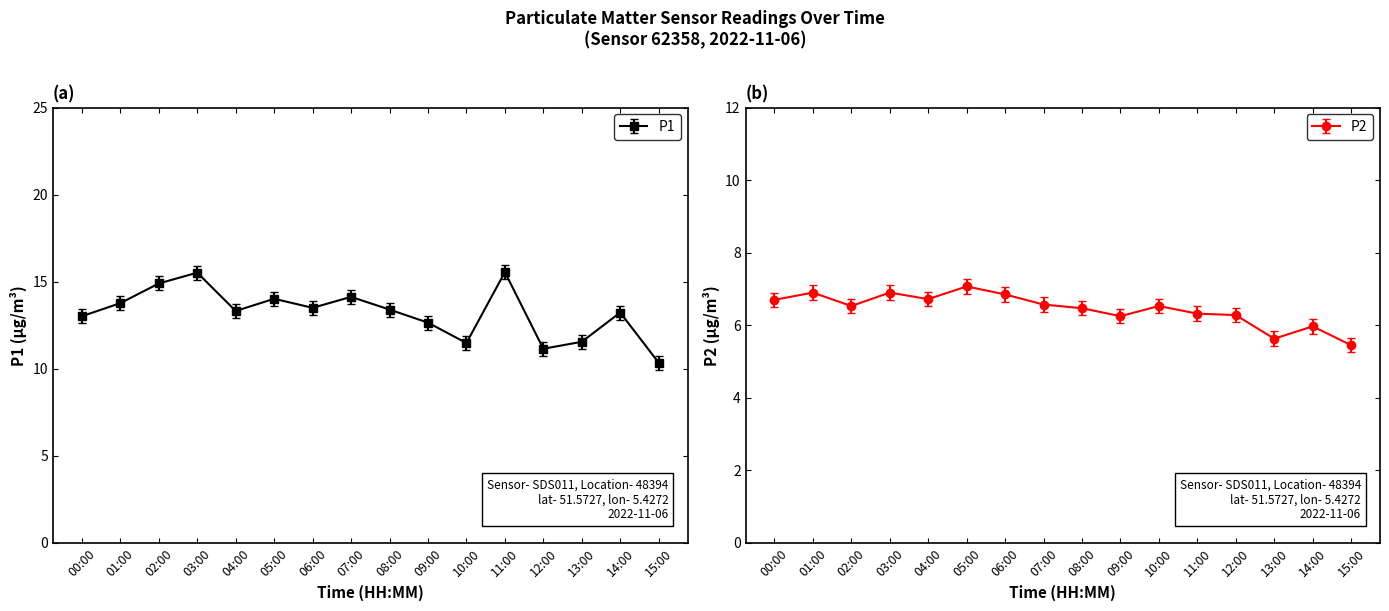

True or false: P2 has more than 1 points higher than both neighbors.

True